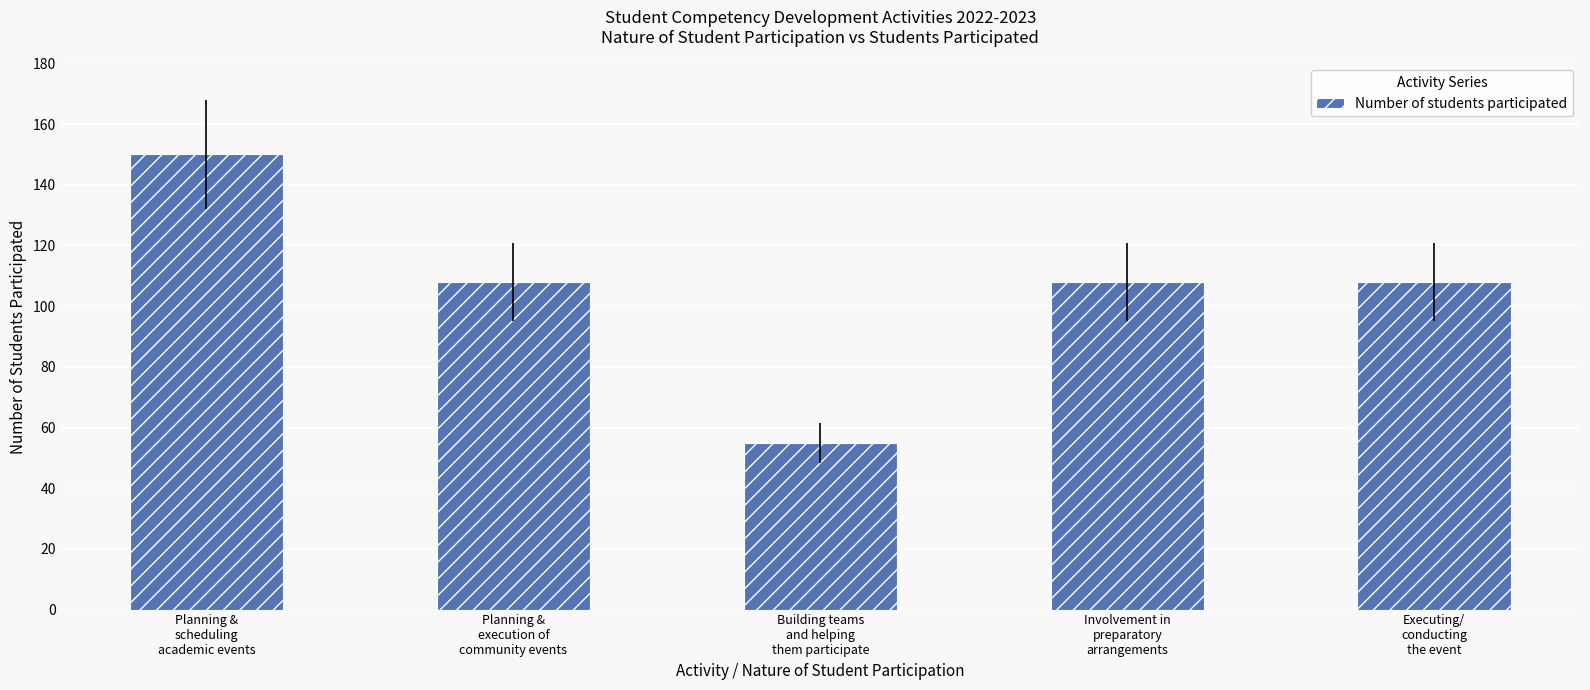

Reading left to right, extract all data points from this chart.

150	108	55	108	108